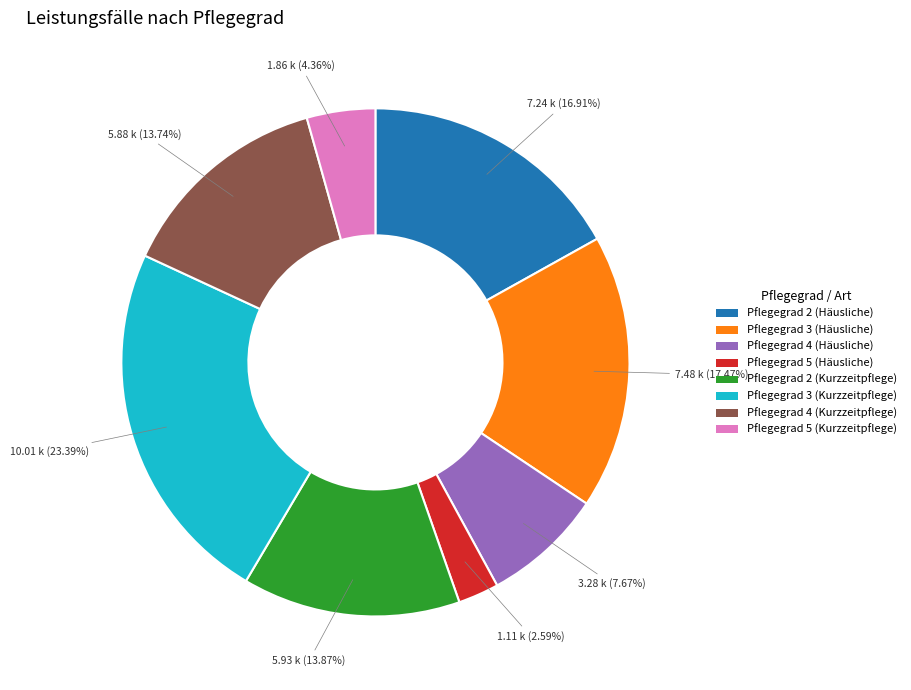

Which has a higher value, Pflegegrad 4 (Kurzzeitpflege) or Pflegegrad 3 (Häusliche)?

Pflegegrad 3 (Häusliche)